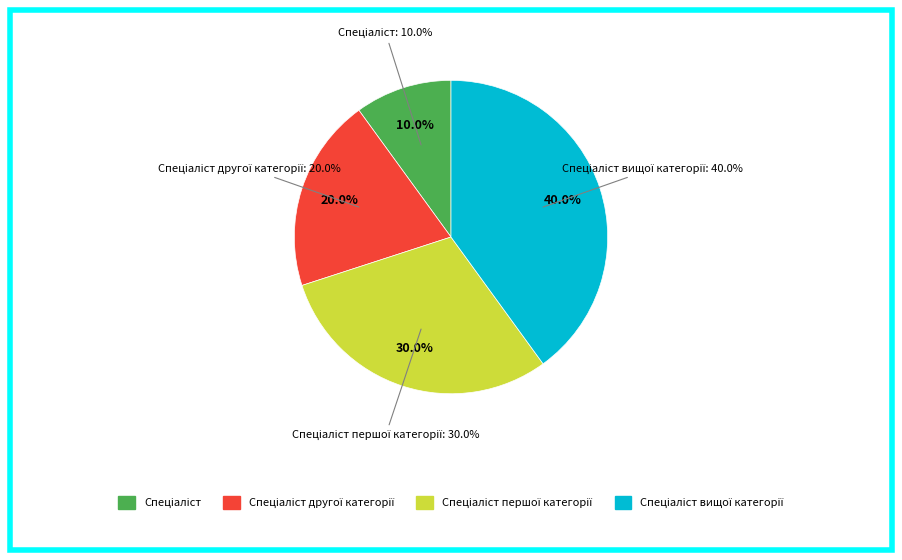

What is the largest slice in the pie chart?

Спеціаліст вищої категорії